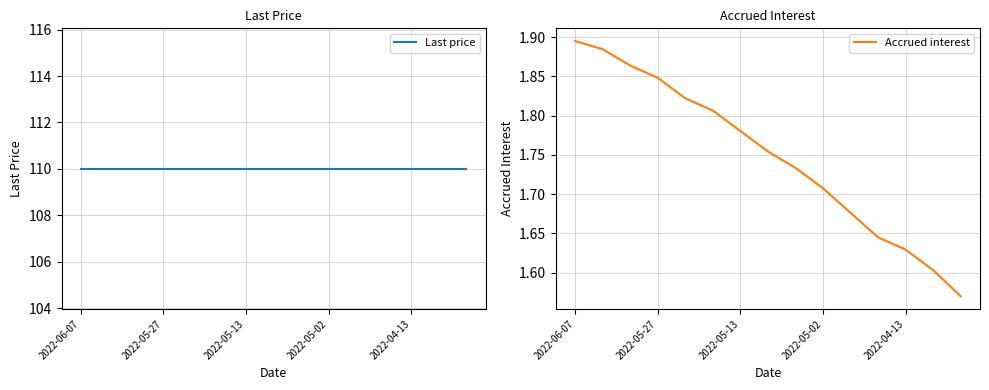

Which series has the widest spread of values?

Accrued interest